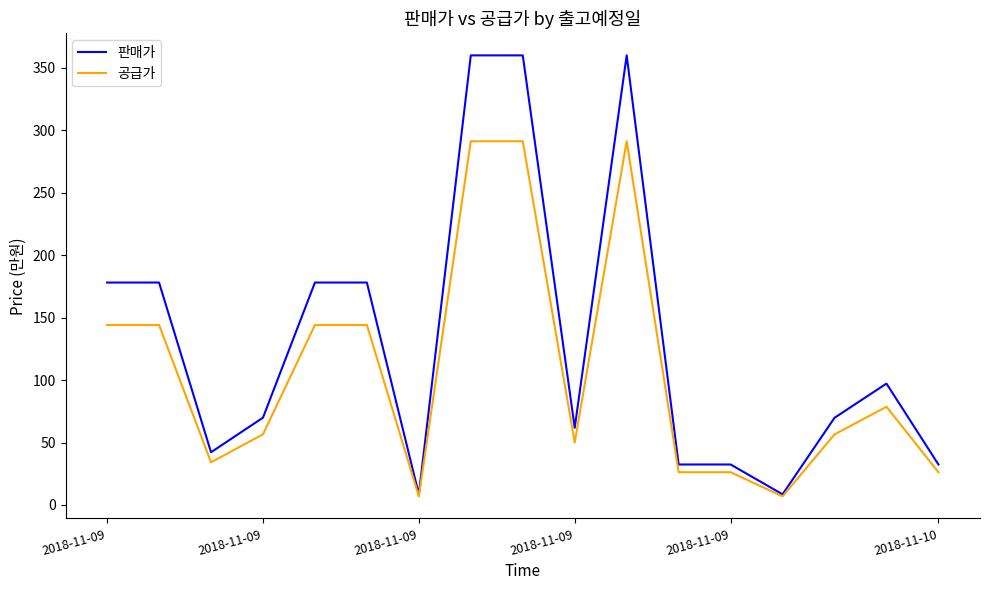

Rank the series by their average value, from lowest to highest.

공급가, 판매가